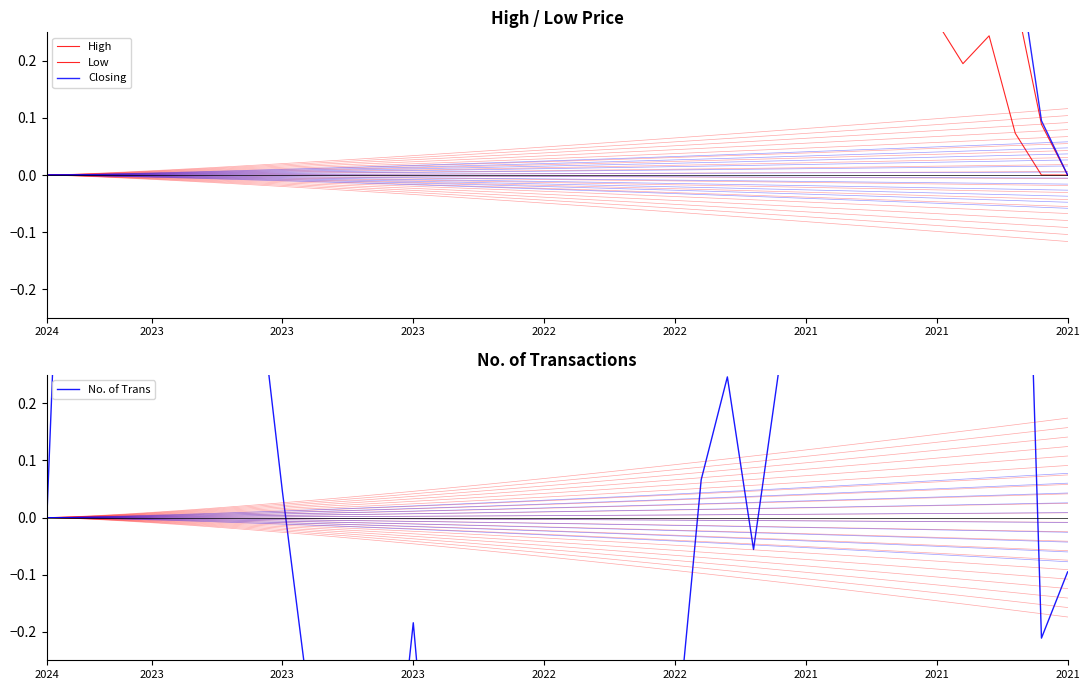

What is the smallest value displayed?

-0.7